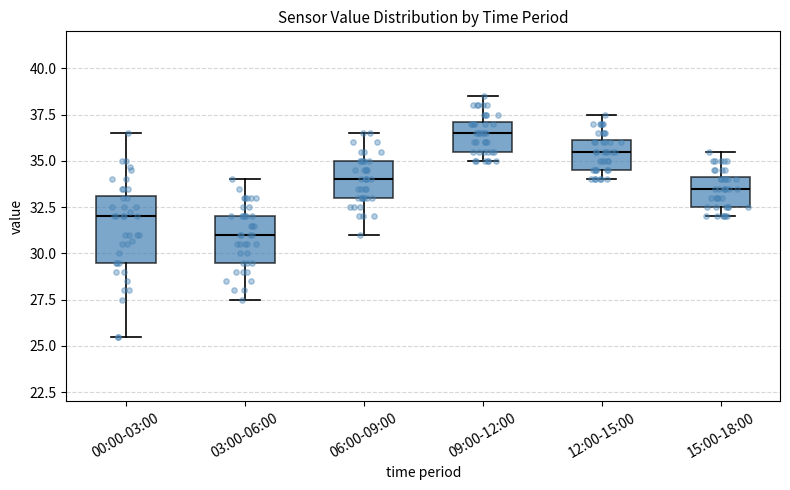

Where does the median line of the box for 09:00-12:00 sit on the y-axis? The values are not printed on the chart, so give them approximately, as read against the axis.

36.5